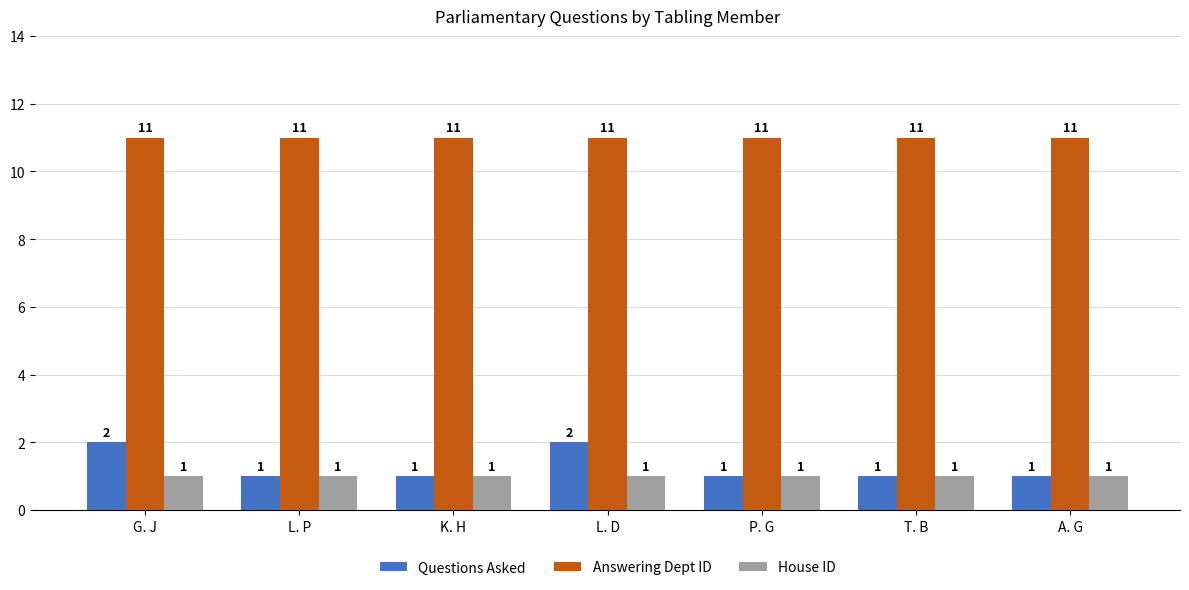

The value of Answering Dept ID at L. P is 6. True or false?

False